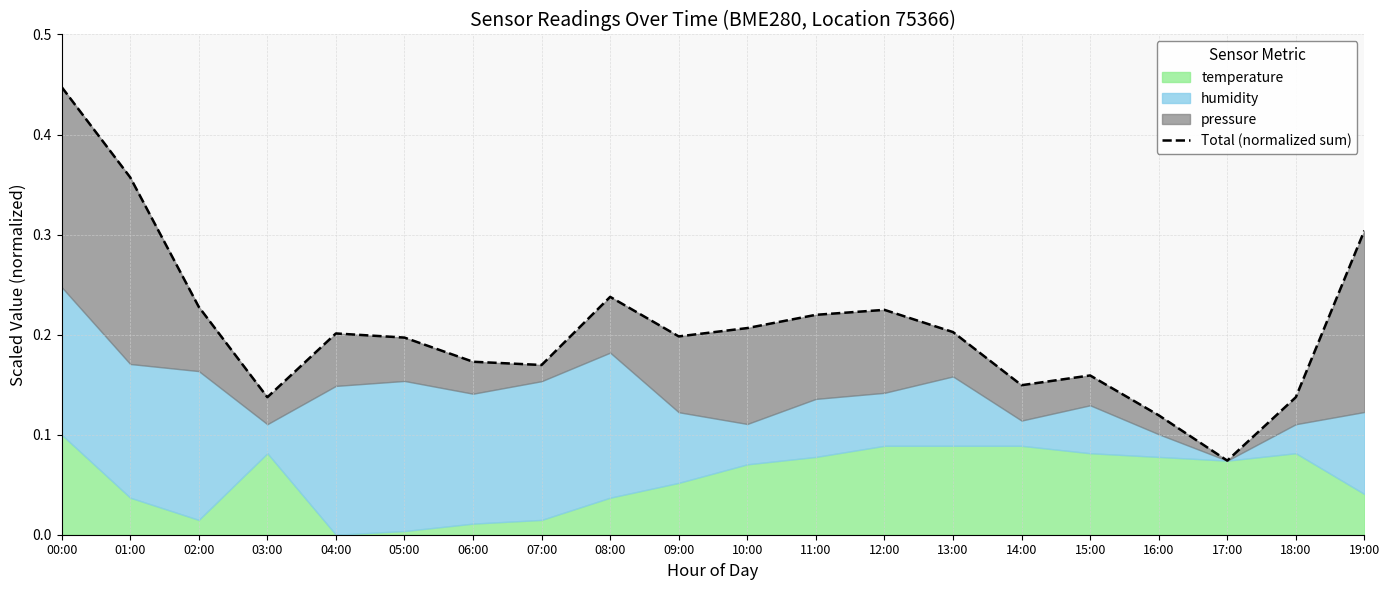

Does the chart have visible grid lines?

Yes